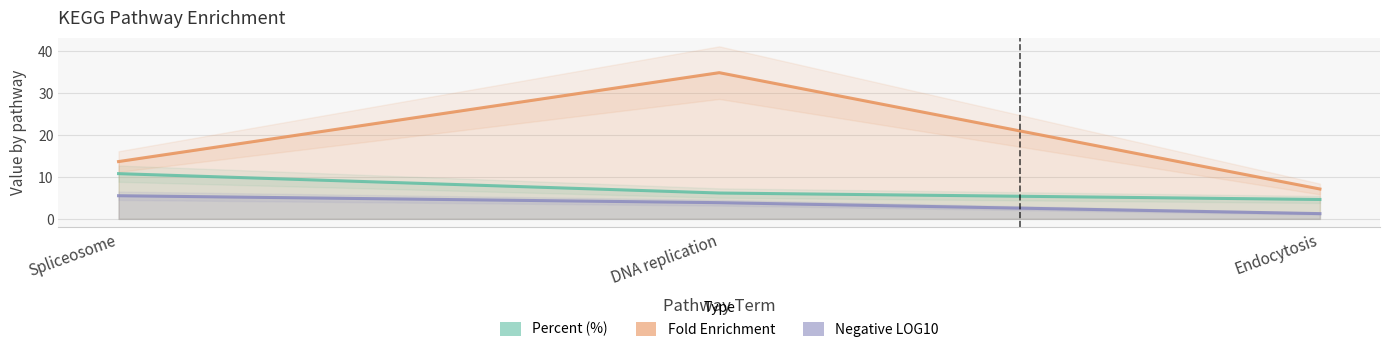

The value of Negative LOG10 at Endocytosis is 2.2. True or false?

False